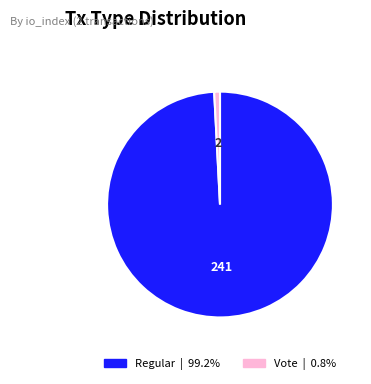

Combined, do Vote and Regular account for over 50%?

Yes